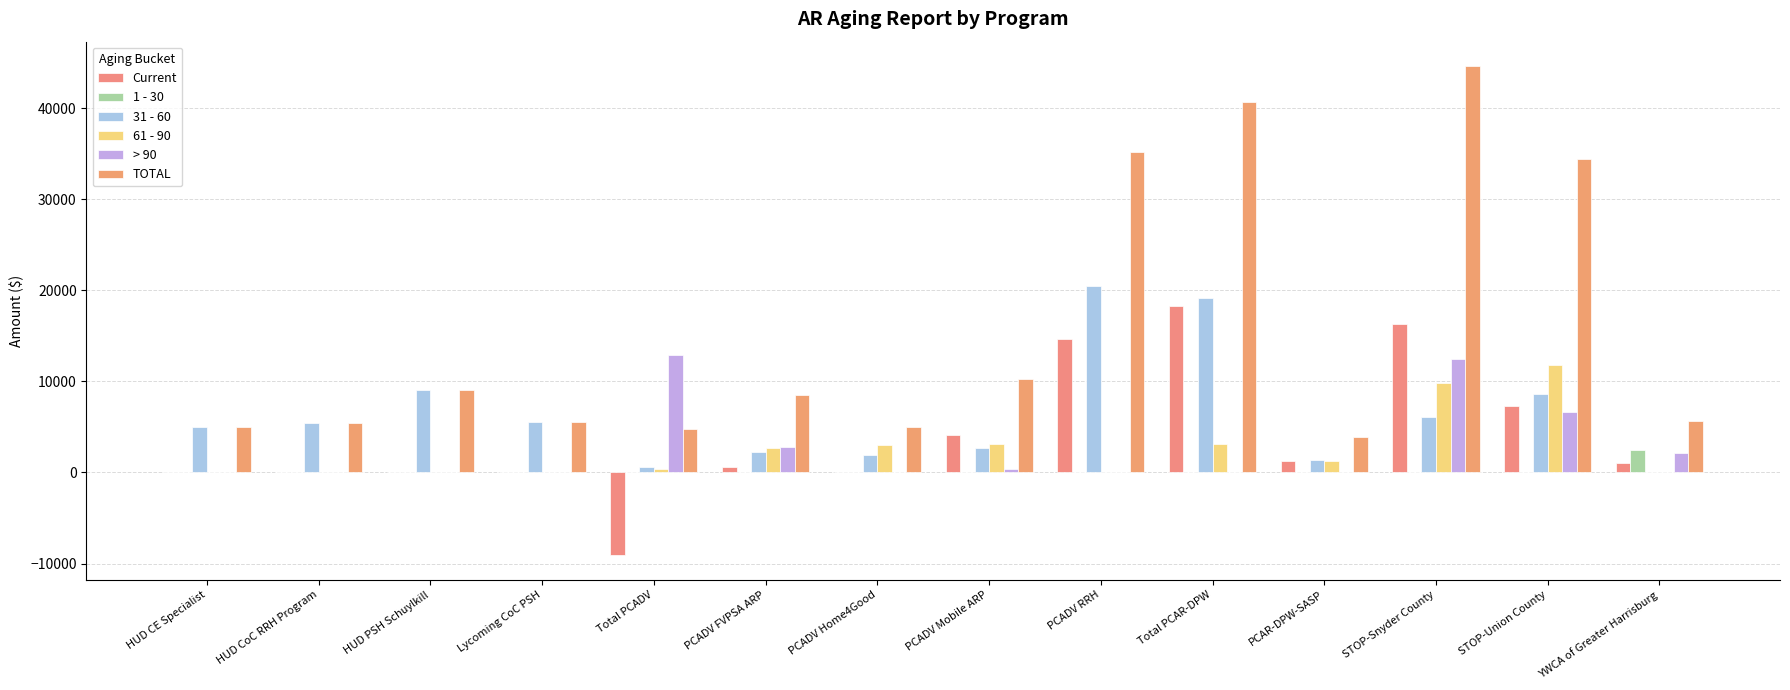

Which series has the largest total across all categories?

TOTAL